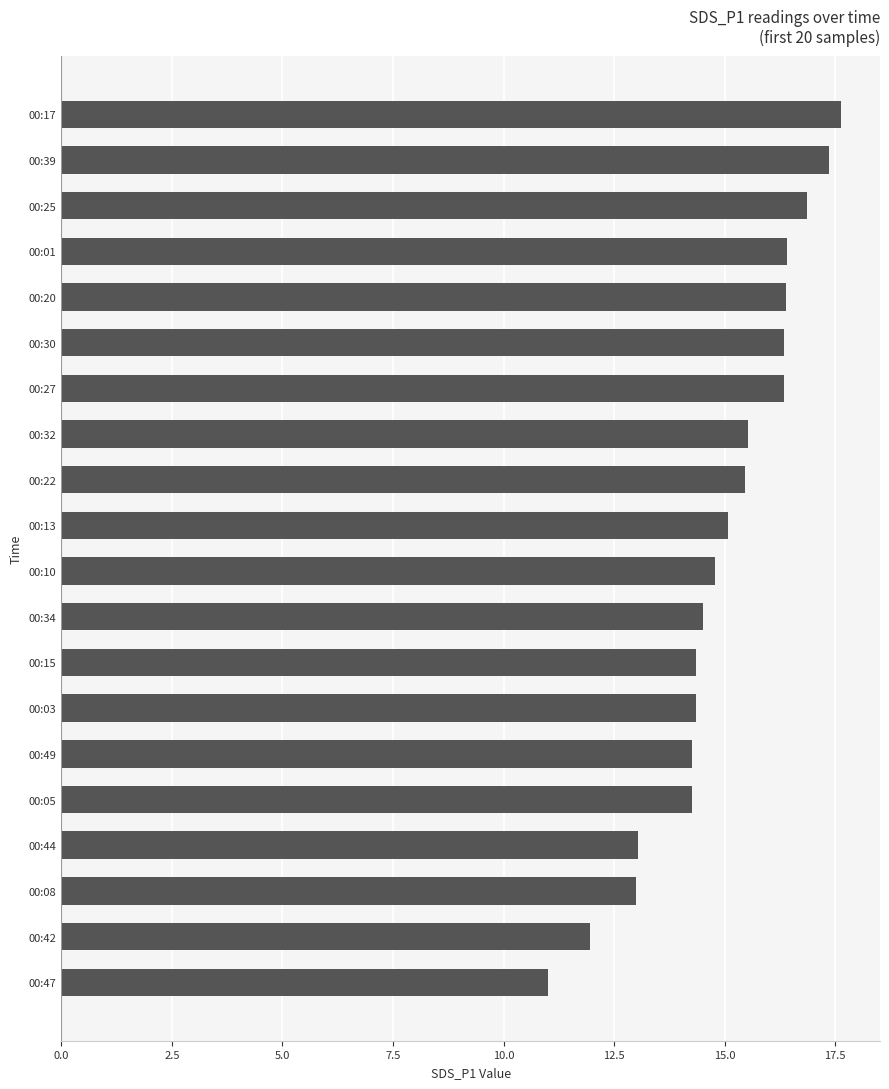

Is it true that the value at 00:34 is 14.5?

True